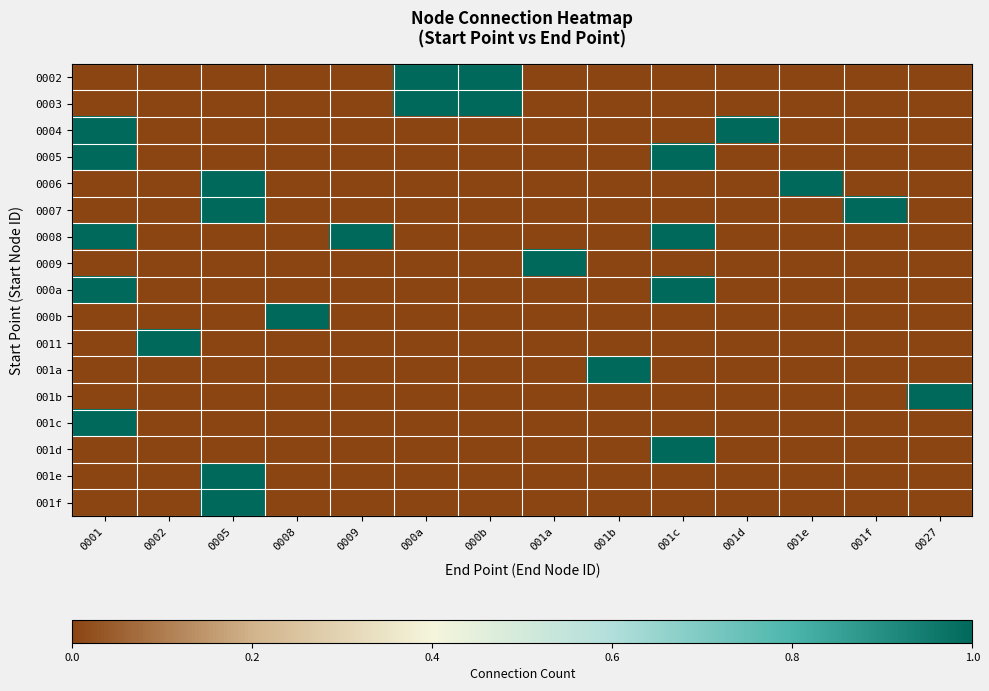

At 0027, list the series in order from largest to smallest.

001b, 0002, 0003, 0004, 0005, 0006, 0007, 0008, 0009, 000a, 000b, 0011, 001a, 001c, 001d, 001e, 001f